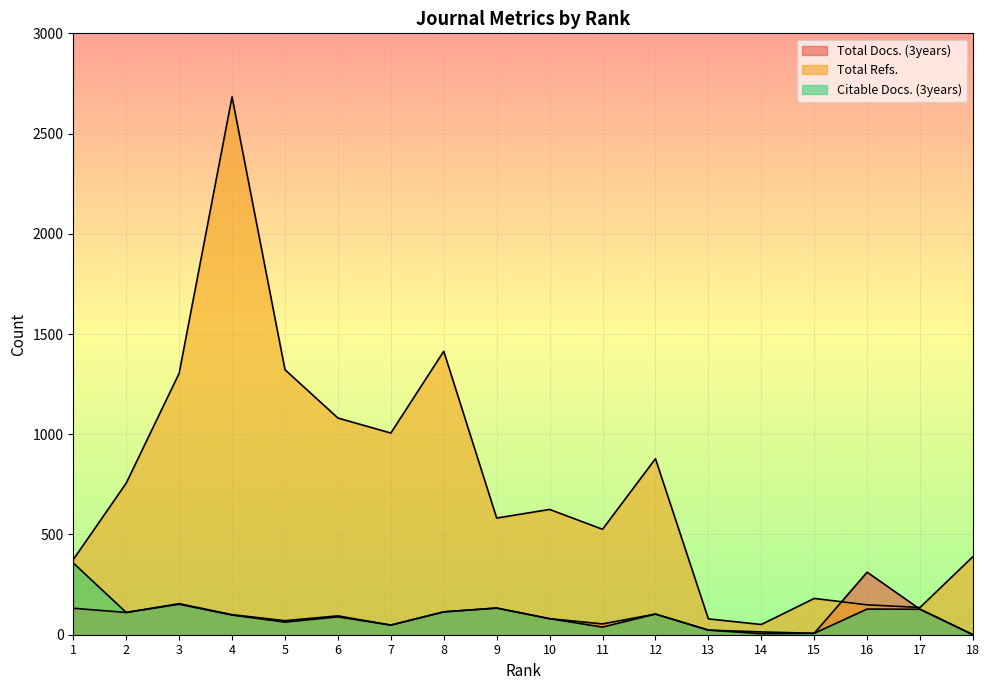

Is it true that Total Refs. equals 460 at 8?

False